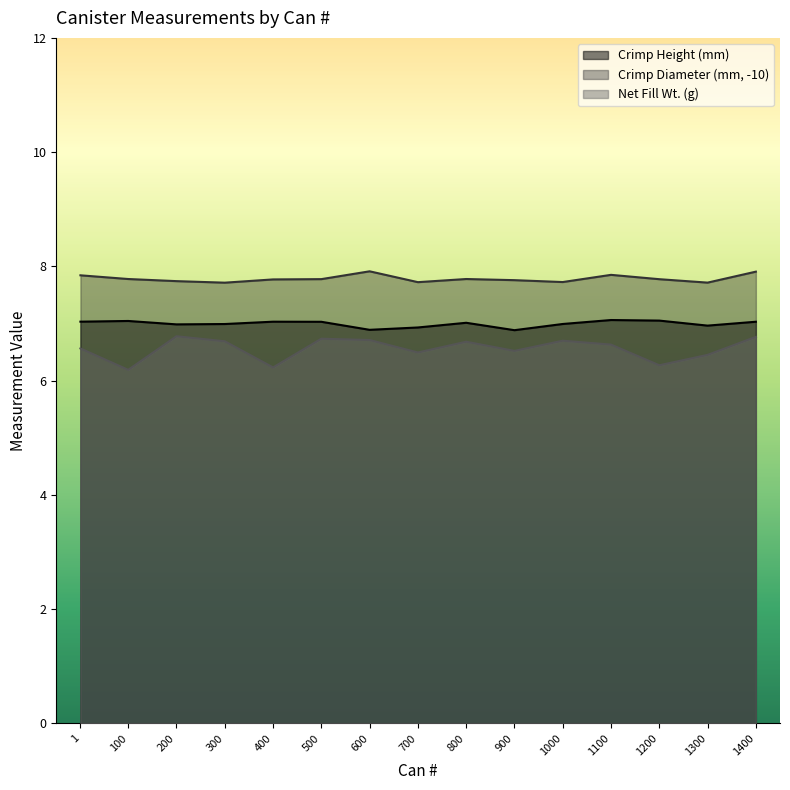

Which label corresponds to the largest value in the chart?

600